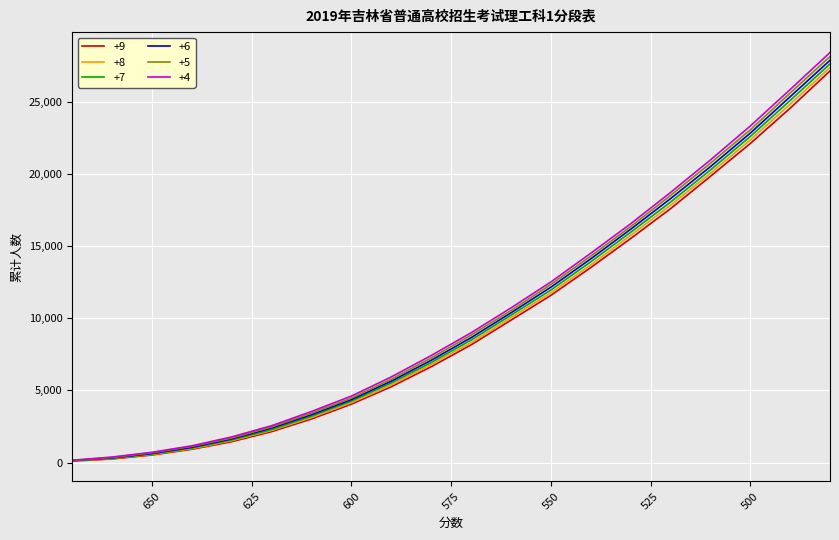

Is this an area chart (filled region under the line)?

No